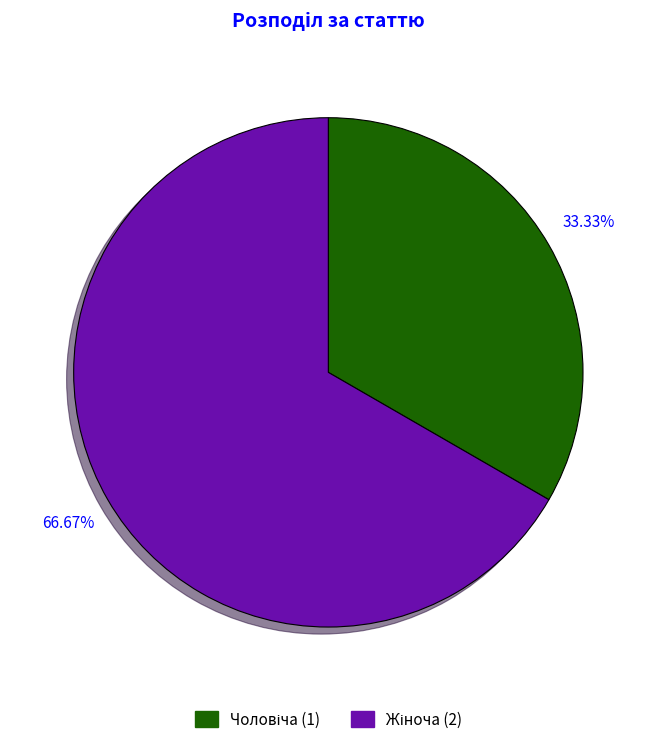

Does any single category account for the majority?

Yes